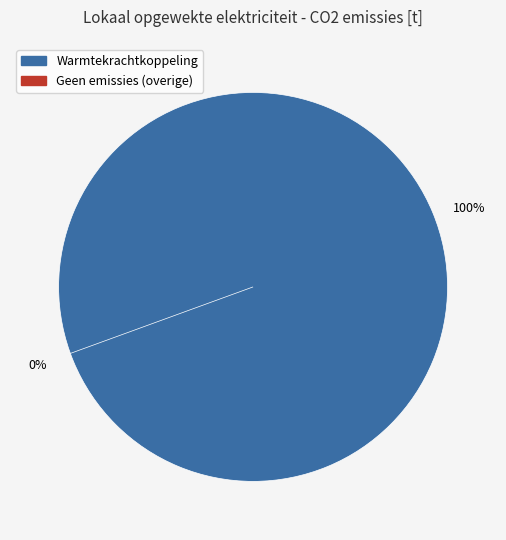

Do Overige and Warmtekrachtkoppeling together represent more than half of the pie?

Yes